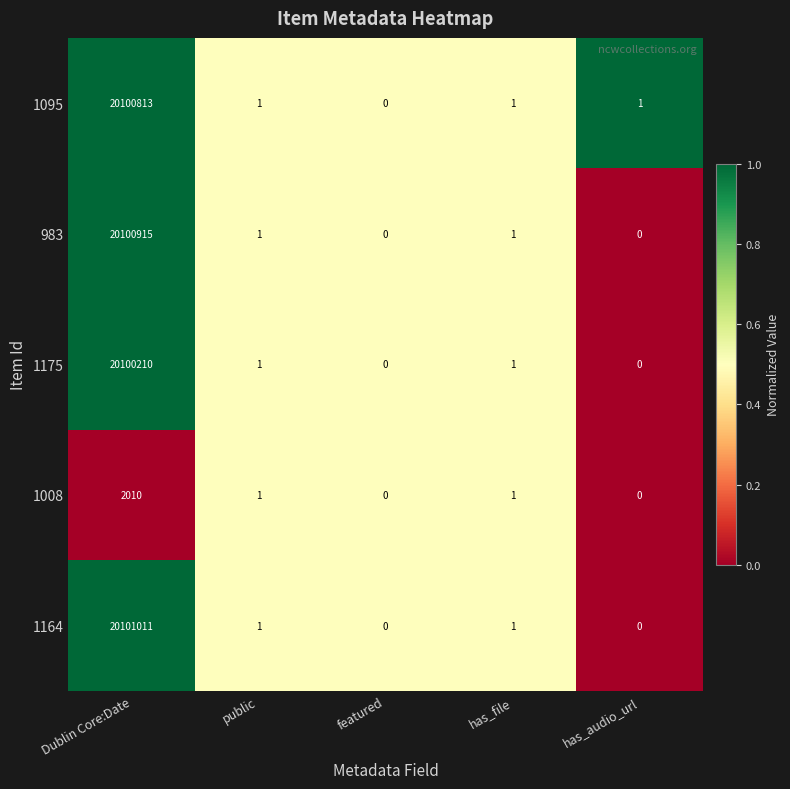

What is the difference between the maximum and second lowest values in the 1164 series?

20101011